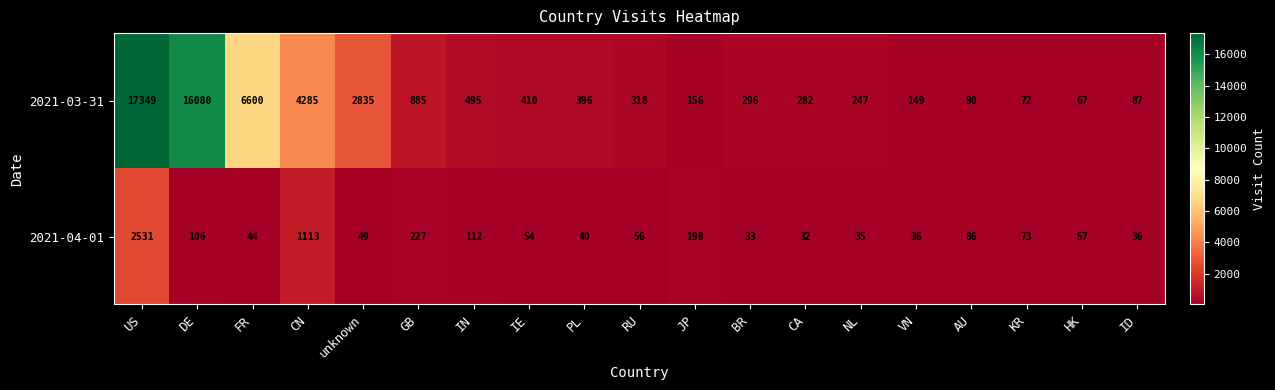

The 2021-03-31 series shows 487 at RU. True or false?

False